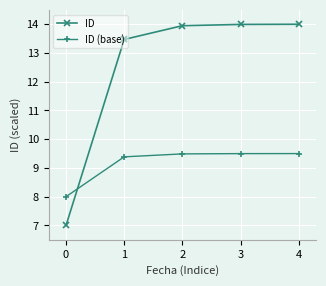

True or false: ID and ID (base) intersect in this chart.

True